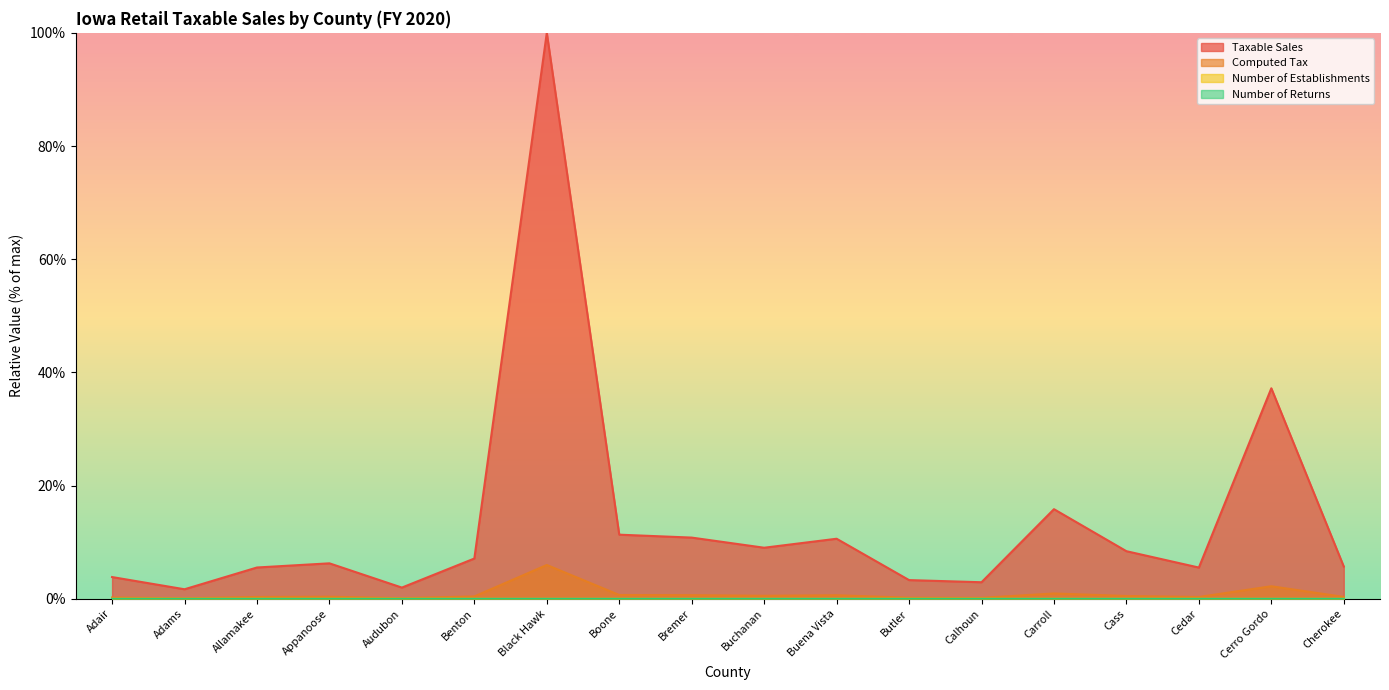

What is the difference between the Taxable Sales values at Benton and Butler?

3.8